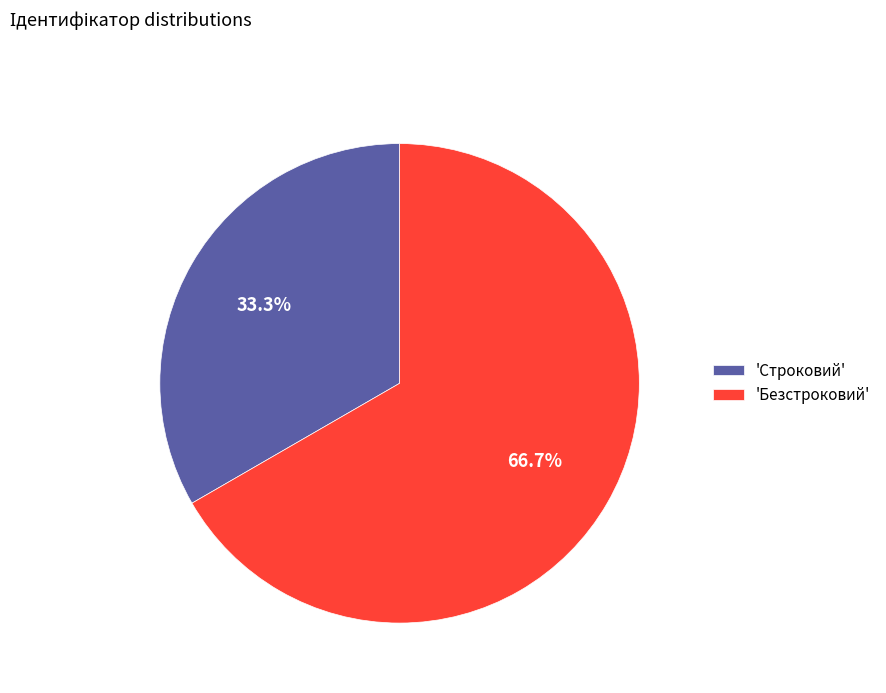

What is the majority slice?

'Безстроковий'